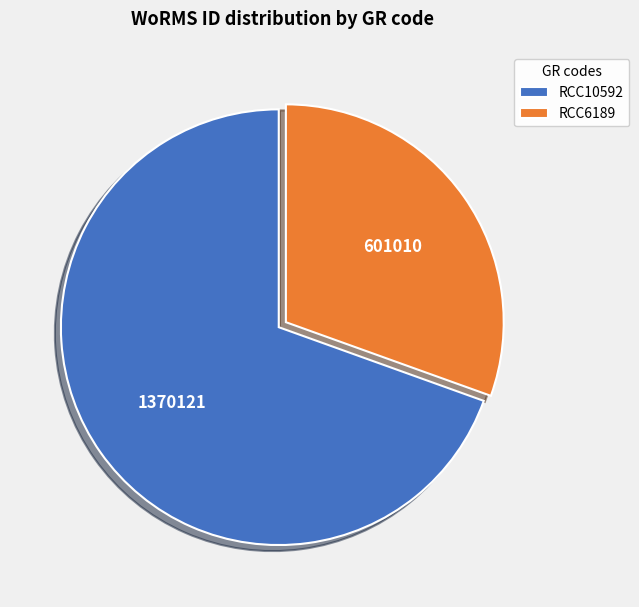

How many slices are in this pie chart?

2